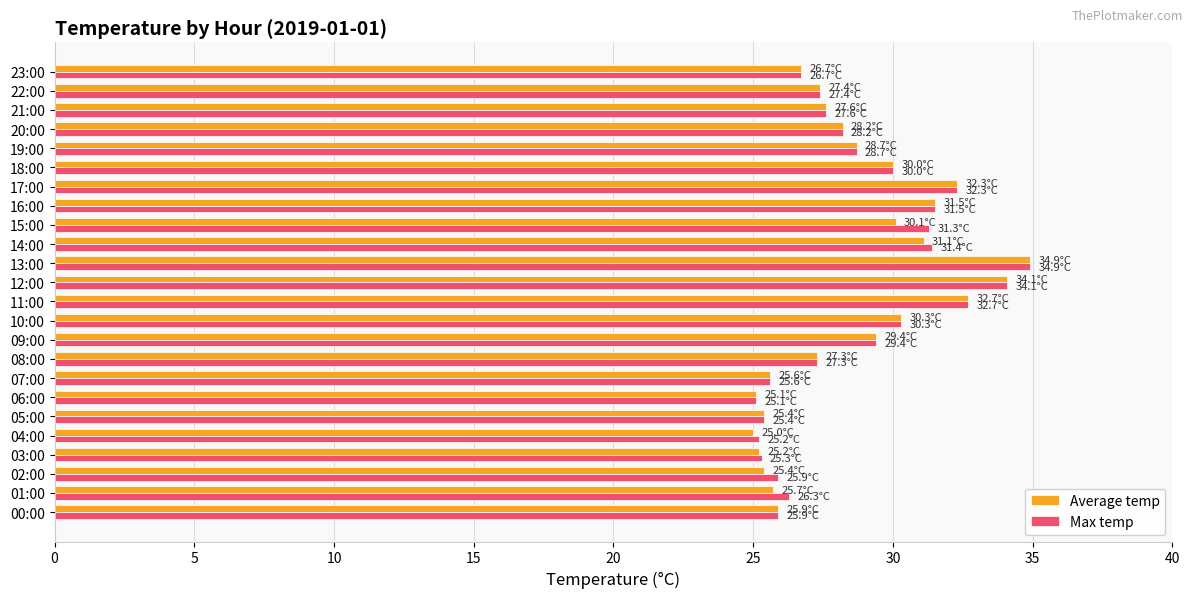

Is it true that Max temp equals 17.1 at 00:00?

False